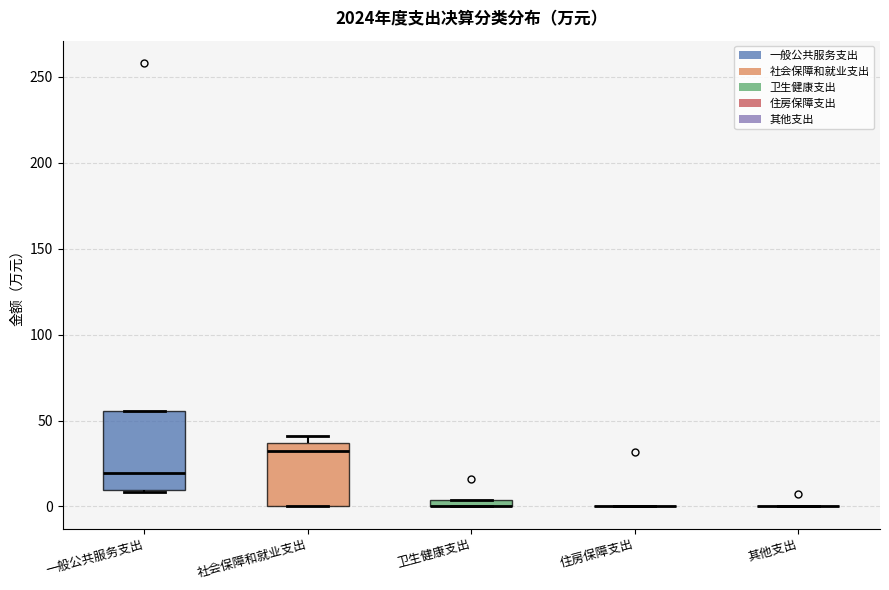

Where does the median line of the box for 社会保障和就业支出 sit on the y-axis? The values are not printed on the chart, so give them approximately, as read against the axis.

30